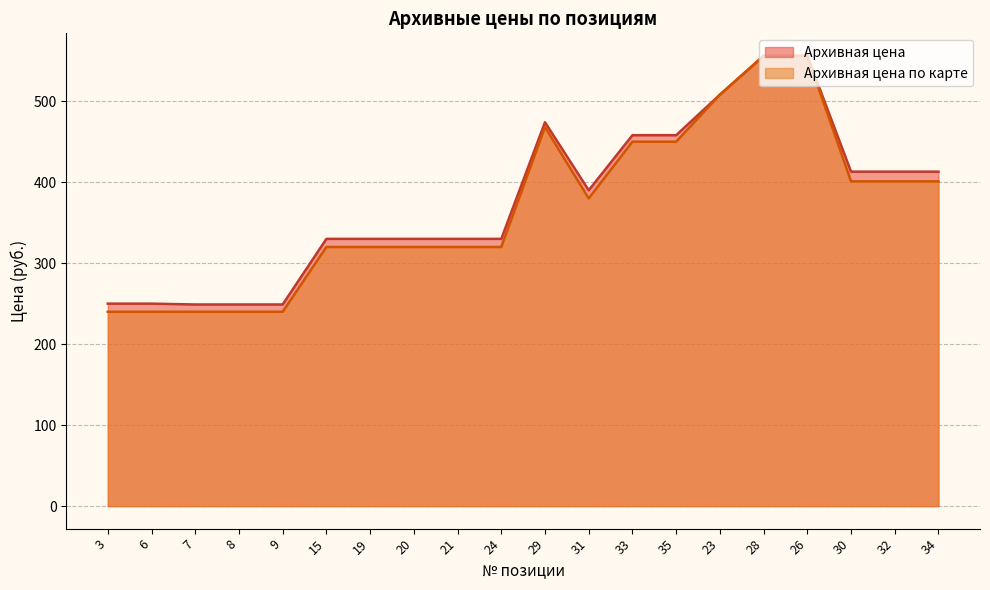

Is it true that Архивная цена equals 413 at 32?

True